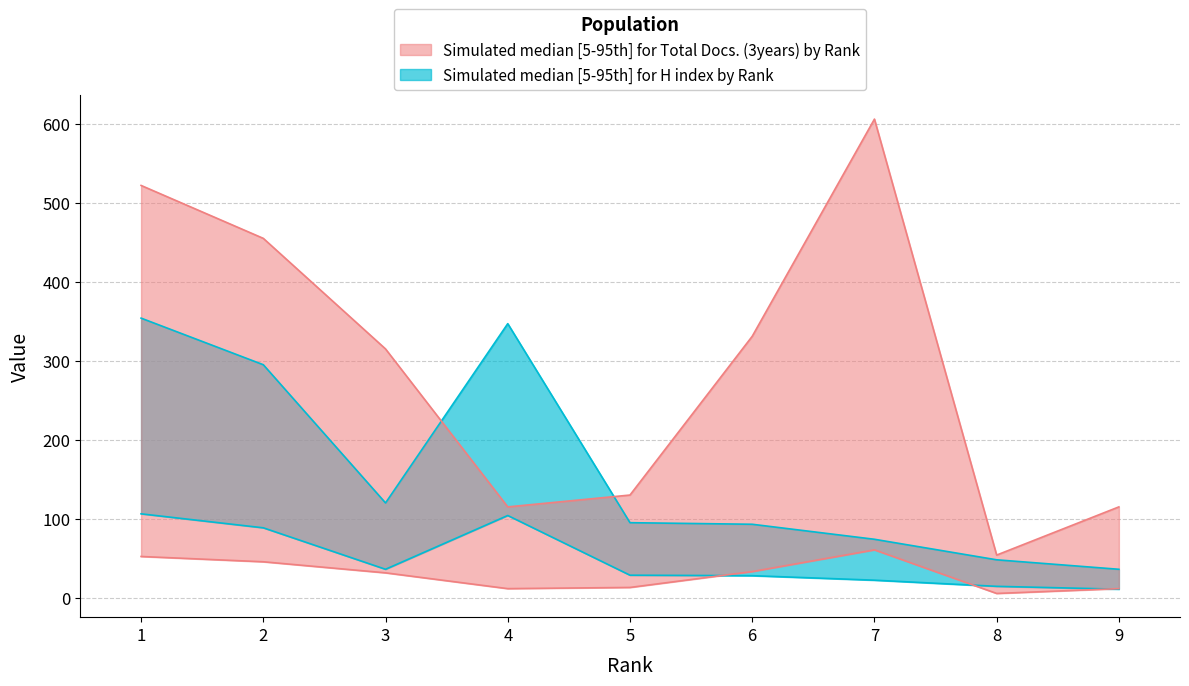

What is the greatest value displayed?

606